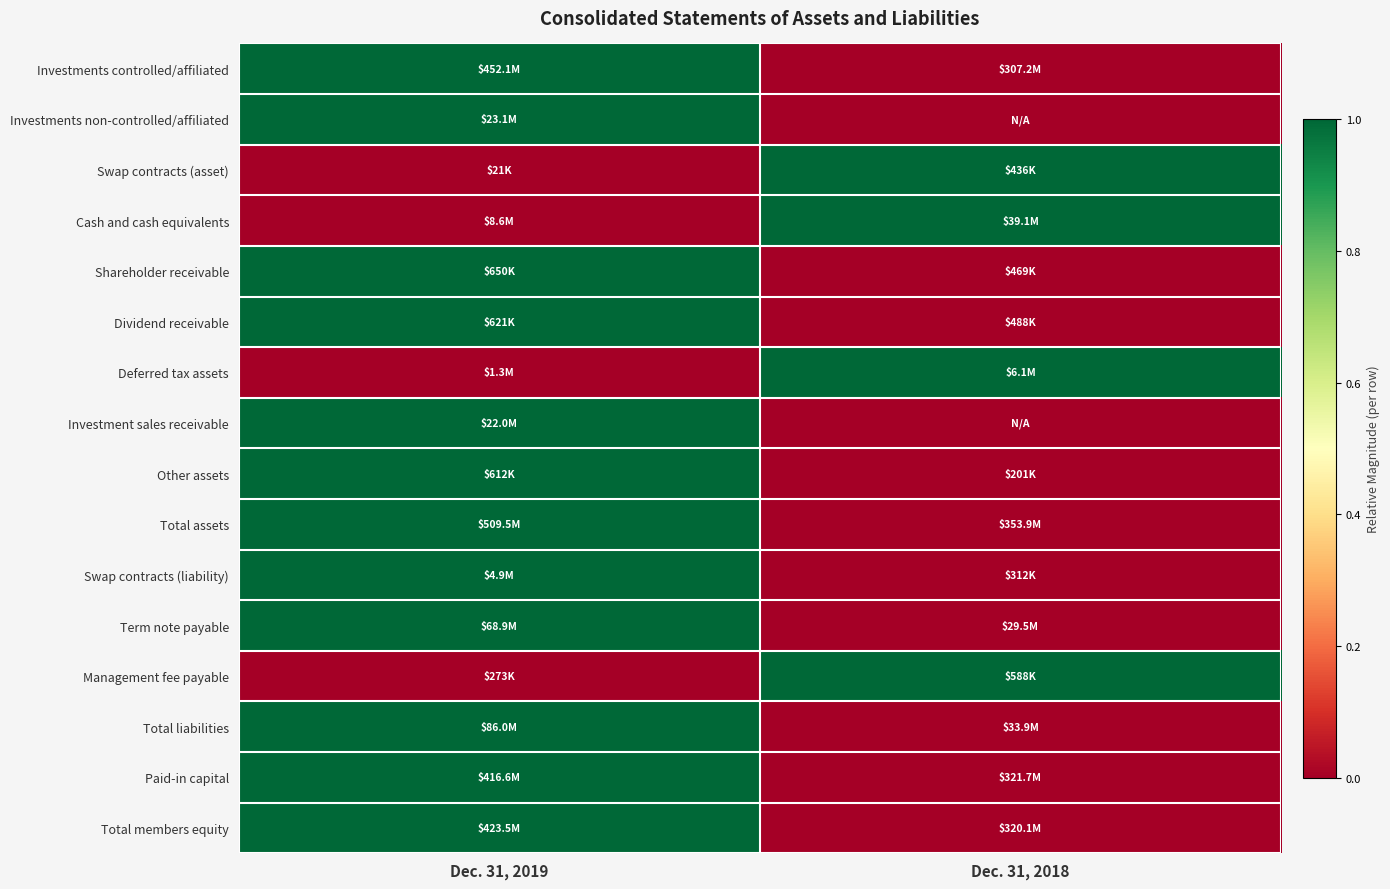

What is the spread (max minus min) of values at Dec. 31, 2019?

1